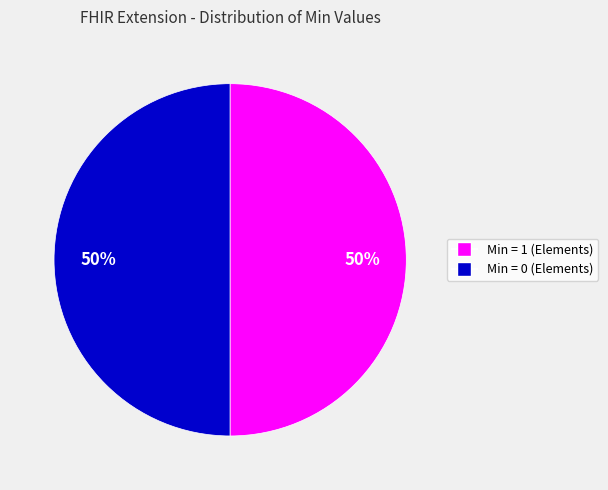

To the nearest percent, what is the average slice percentage?

50%